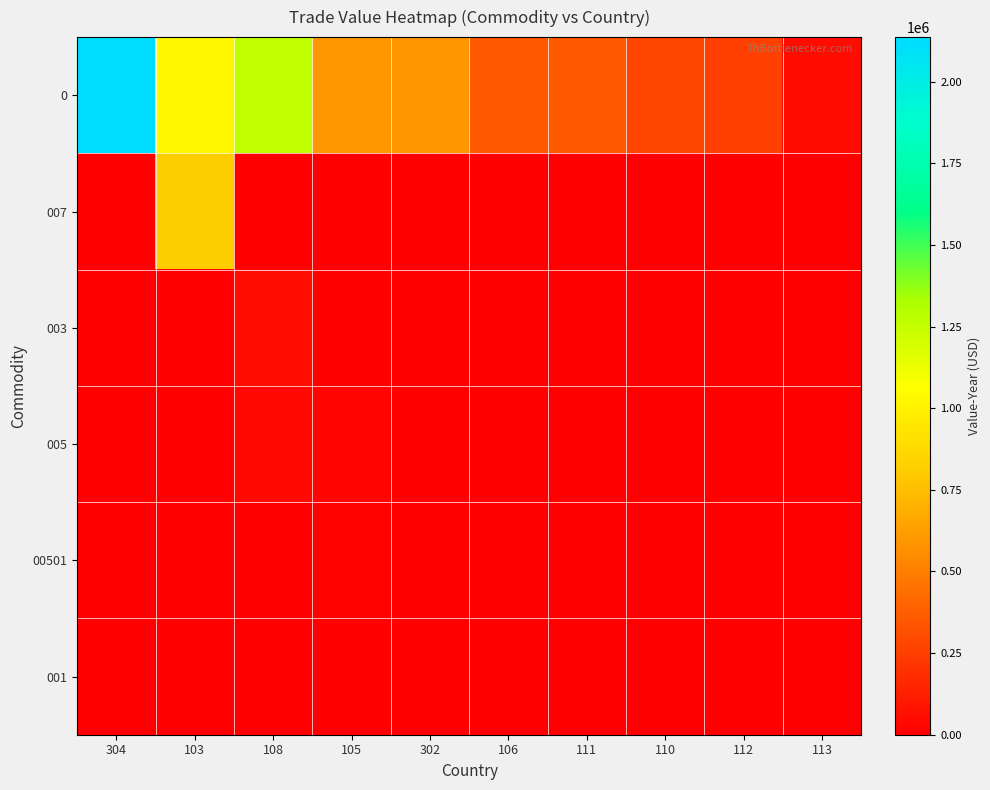

Reading right to left, transcribe all the data shown in this chart.

0: 113=58311	112=253006	110=281298	111=352379	106=354452	302=587826	105=600512	108=1261088	103=1028308	304=2136830
007: 113=0	112=0	110=0	111=0	106=0	302=0	105=0	108=0	103=817213	304=0
003: 113=0	112=0	110=2982	111=0	106=0	302=0	105=3446	108=60948	103=0	304=0
005: 113=0	112=0	110=0	111=0	106=0	302=0	105=18582	108=35279	103=0	304=0
00501: 113=0	112=0	110=0	111=0	106=0	302=0	105=11113	108=0	103=0	304=0
001: 113=0	112=0	110=0	111=0	106=0	302=0	105=2350	108=0	103=0	304=0